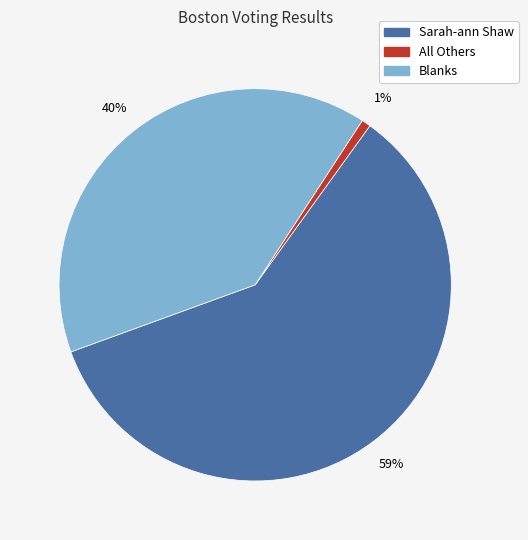

True or false: Blanks accounts for 48% of the total.

False